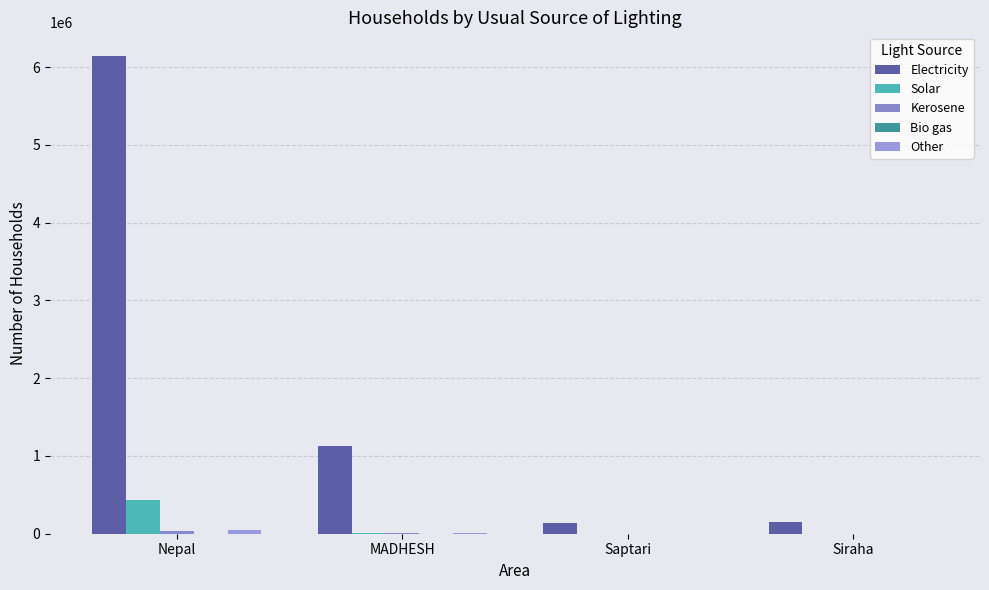

List the labels in order of Electricity value, smallest first.

Saptari, Siraha, MADHESH, Nepal